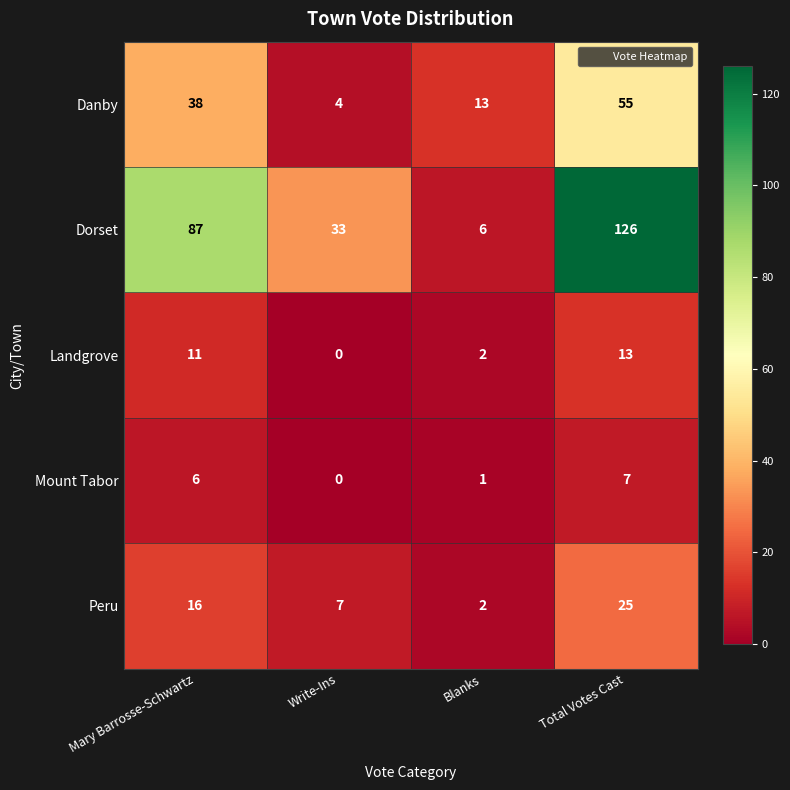

List the series in order of their peak value, lowest first.

Mount Tabor, Landgrove, Peru, Danby, Dorset